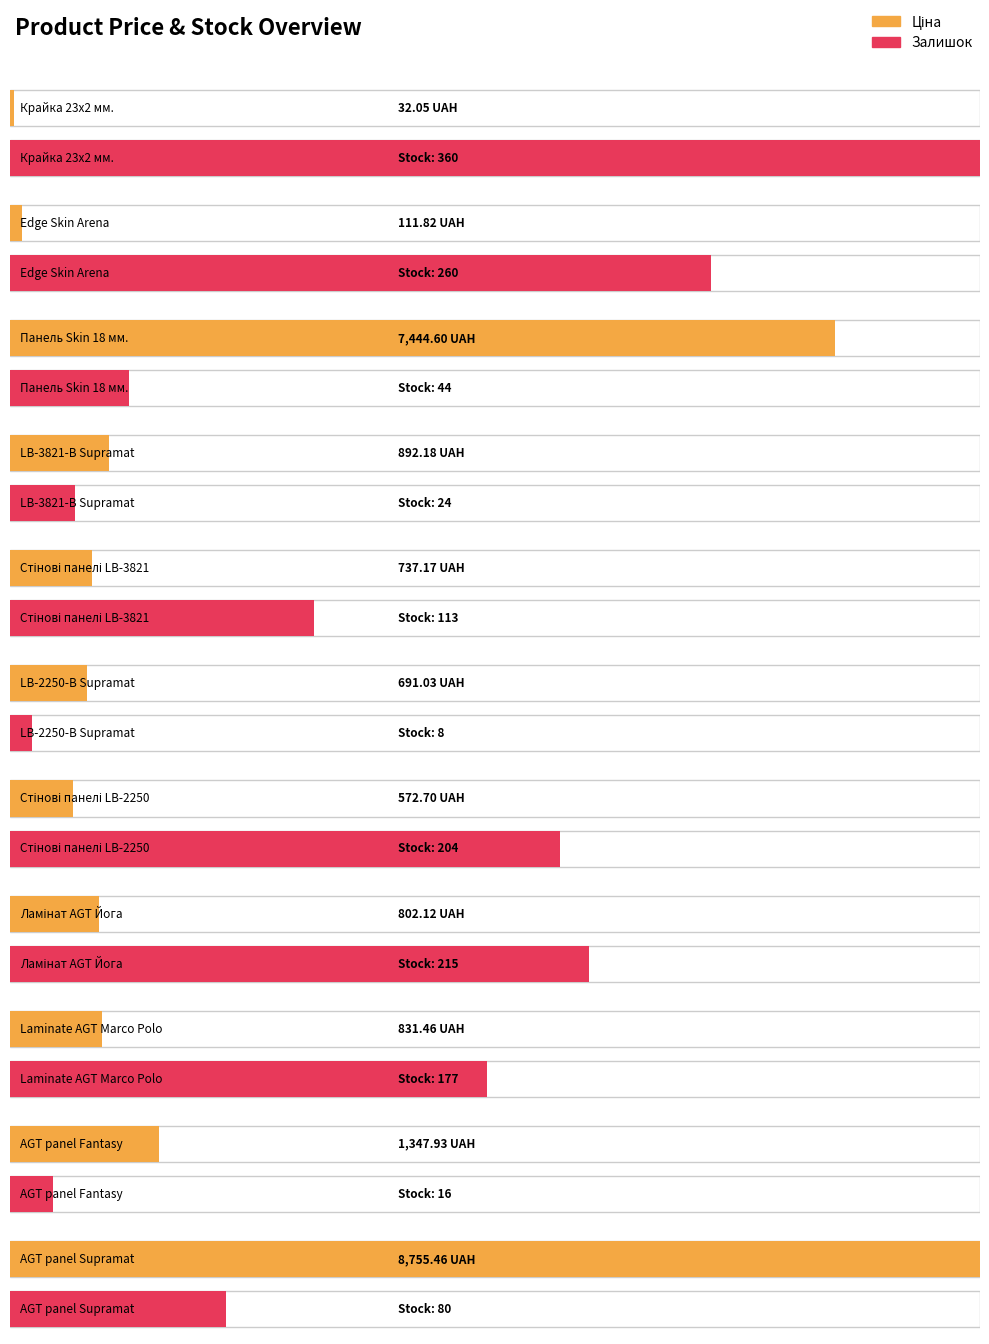

How many groups of bars are there?

11